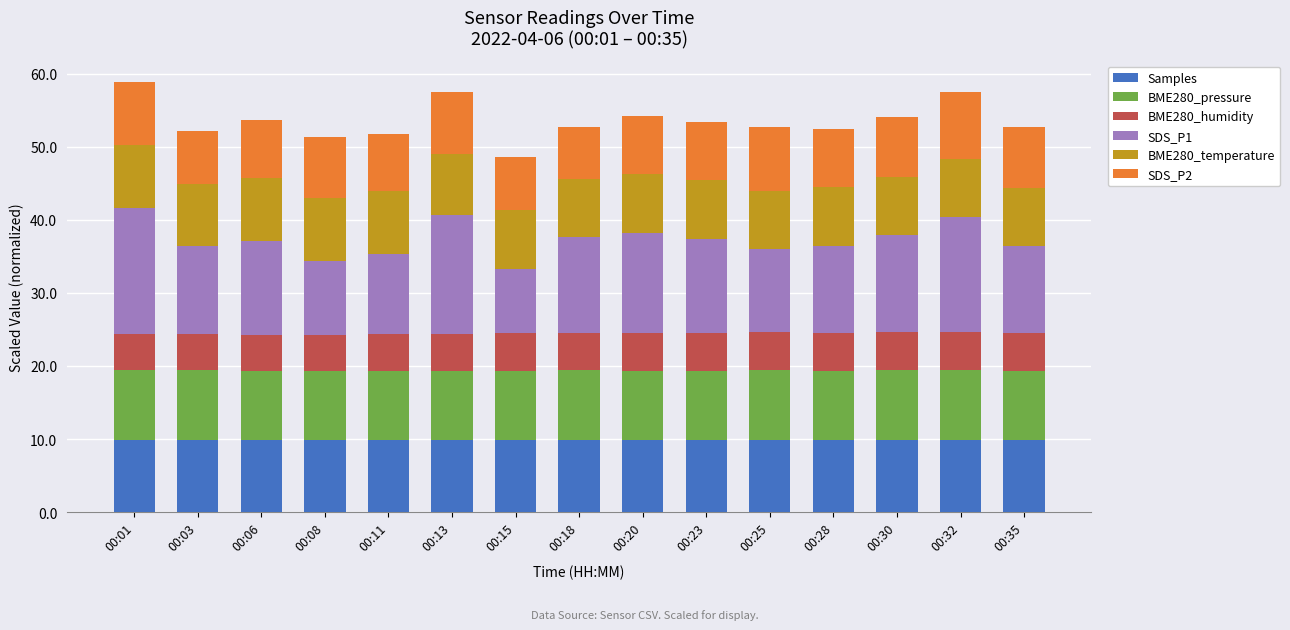

What is the lowest value of the Samples series?

9.9